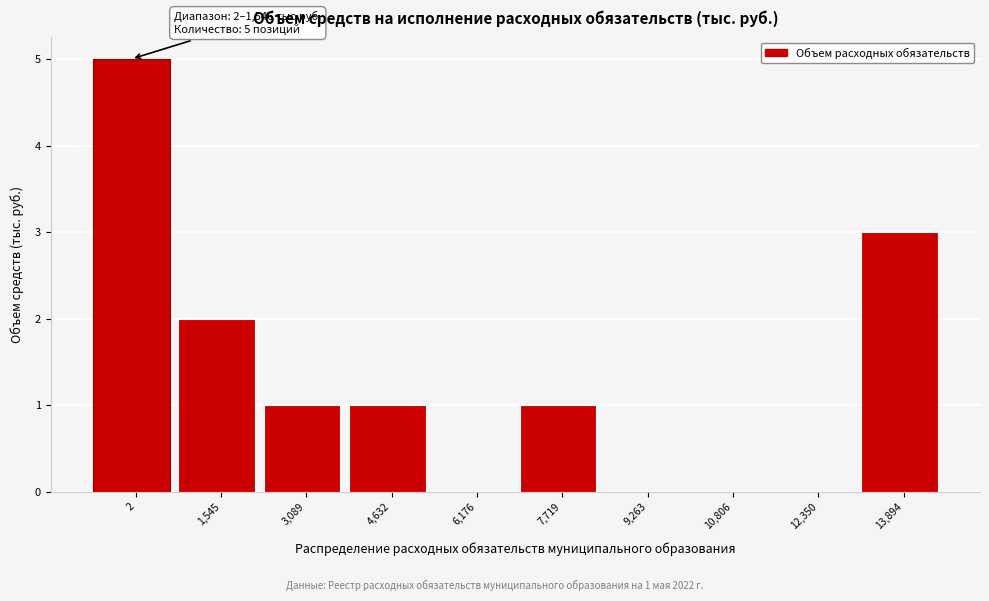

Reading left to right, extract all data points from this chart.

2=5	1,545=2	3,089=1	4,632=1	6,176=0	7,719=1	9,263=0	10,806=0	12,350=0	13,894=3